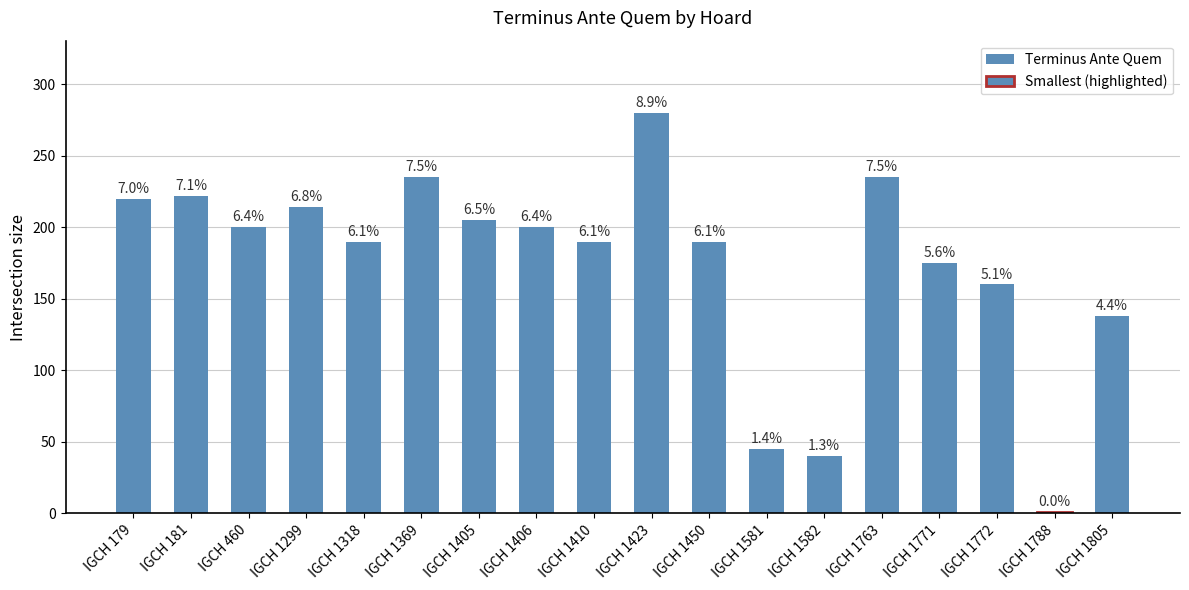

Reading right to left, transcribe all the data shown in this chart.

138	1	160	175	235	40	45	190	280	190	200	205	235	190	214	200	222	220